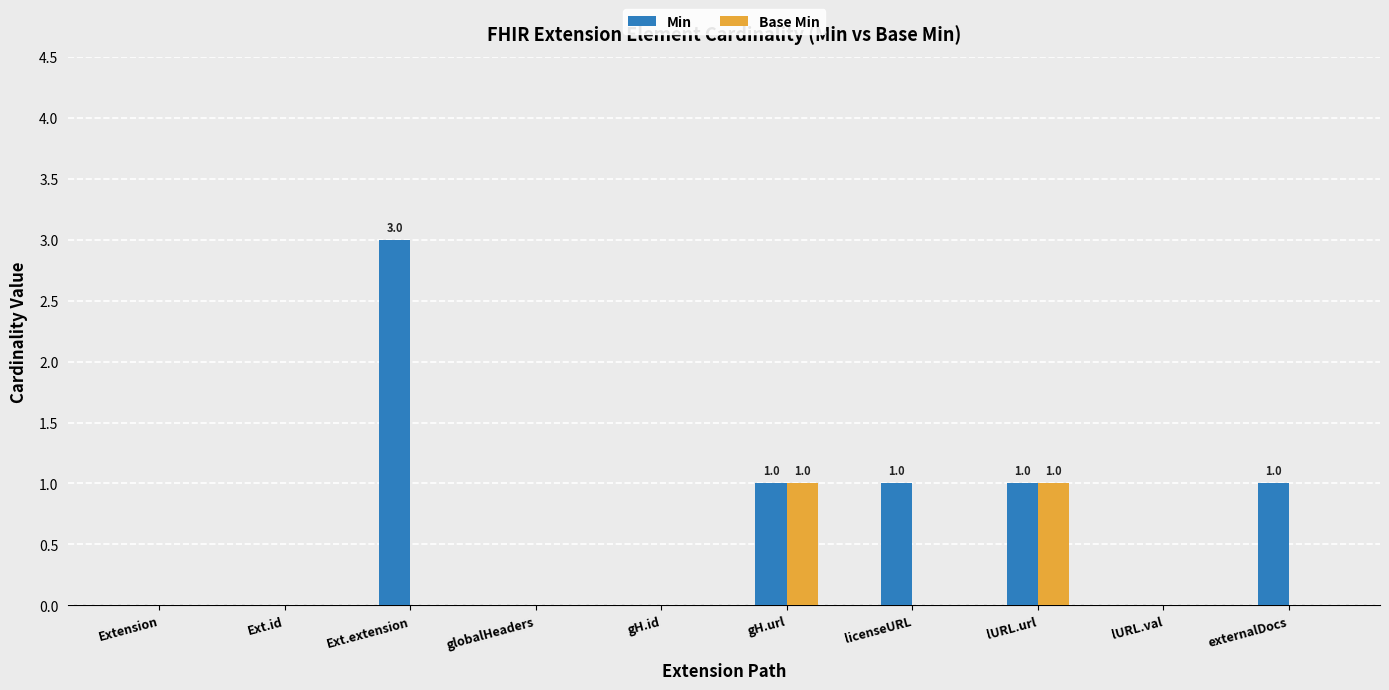

Which series has the largest total across all categories?

Min